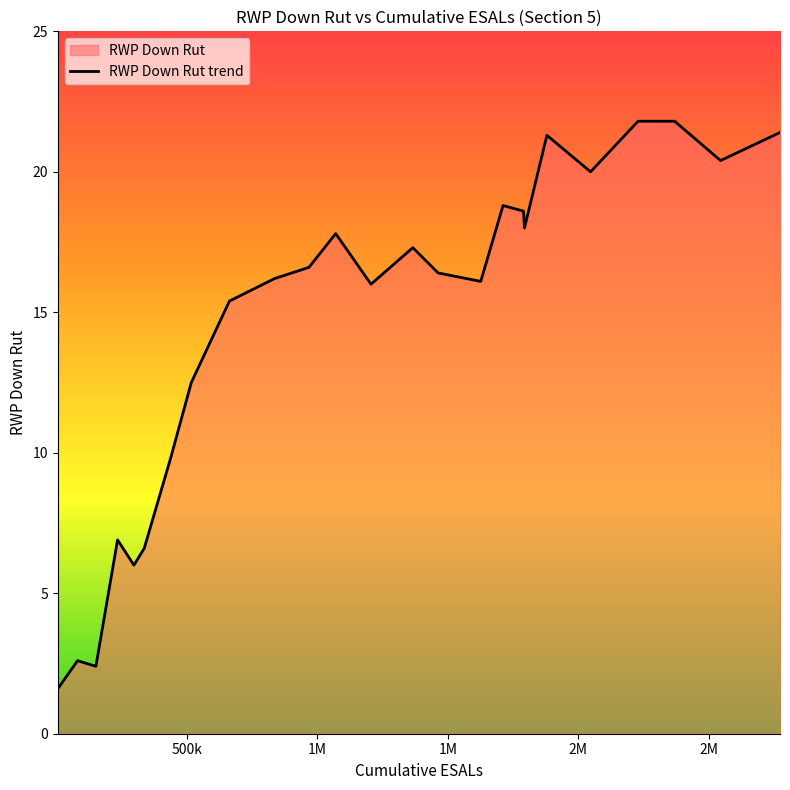

What is the minimum value shown in the chart?

1.6